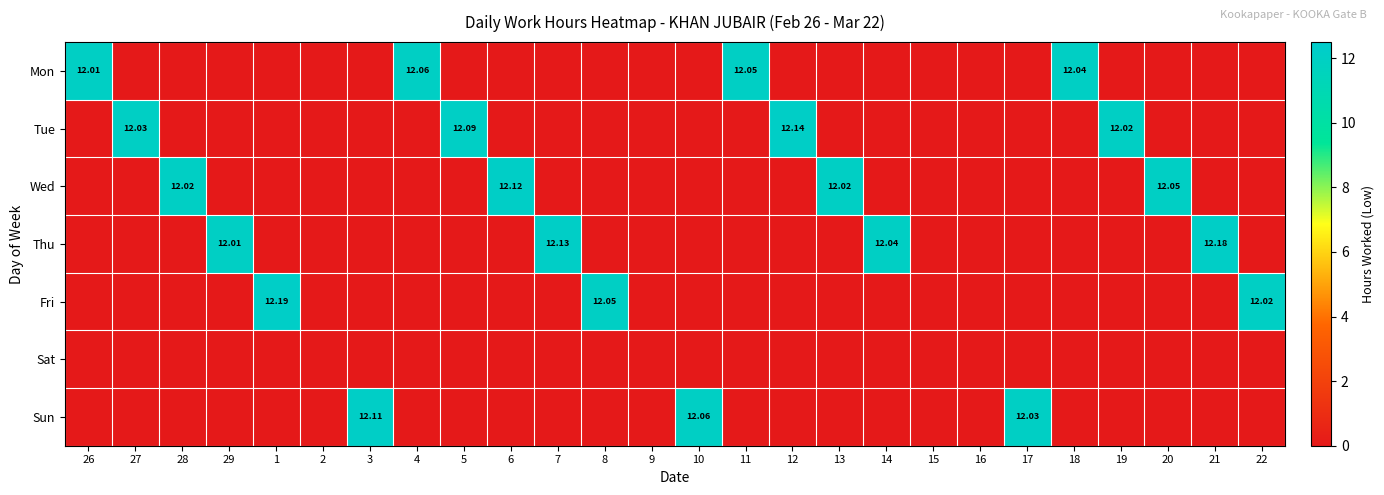

What is the total value across all series at 14?

12.0